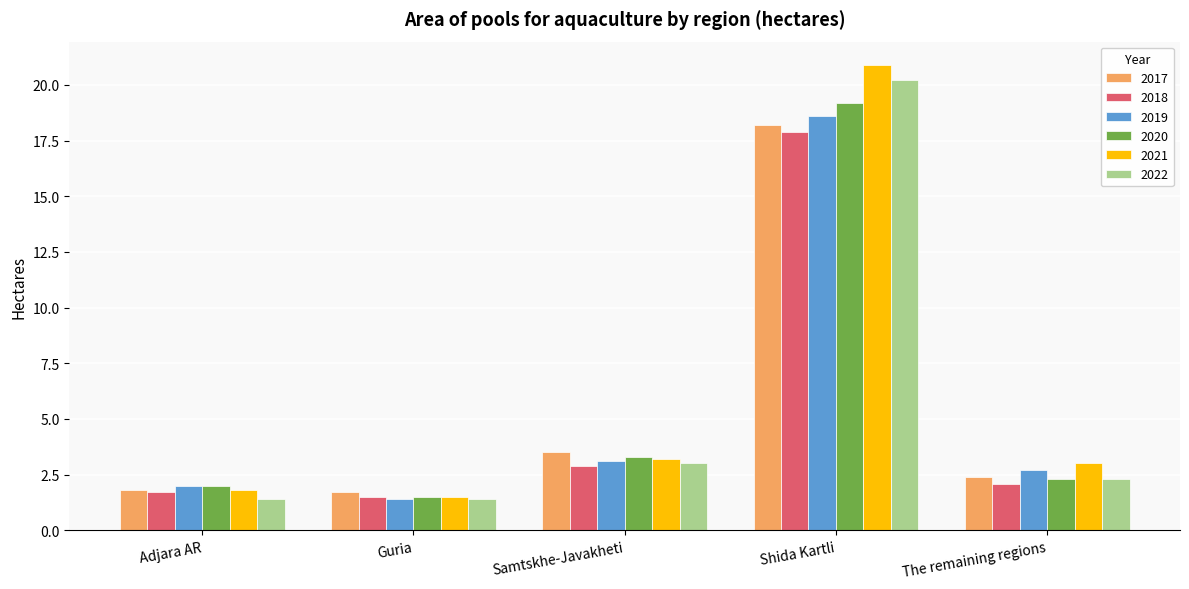

Reading left to right, what are all the values shown in this chart?

2017: Adjara AR=1.8	Guria=1.7	Samtskhe-Javakheti=3.5	Shida Kartli=18.2	The remaining regions=2.4
2018: Adjara AR=1.7	Guria=1.5	Samtskhe-Javakheti=2.9	Shida Kartli=17.9	The remaining regions=2.1
2019: Adjara AR=2.0	Guria=1.4	Samtskhe-Javakheti=3.1	Shida Kartli=18.6	The remaining regions=2.7
2020: Adjara AR=2.0	Guria=1.5	Samtskhe-Javakheti=3.3	Shida Kartli=19.2	The remaining regions=2.3
2021: Adjara AR=1.8	Guria=1.5	Samtskhe-Javakheti=3.2	Shida Kartli=20.9	The remaining regions=3.0
2022: Adjara AR=1.4	Guria=1.4	Samtskhe-Javakheti=3.0	Shida Kartli=20.2	The remaining regions=2.3